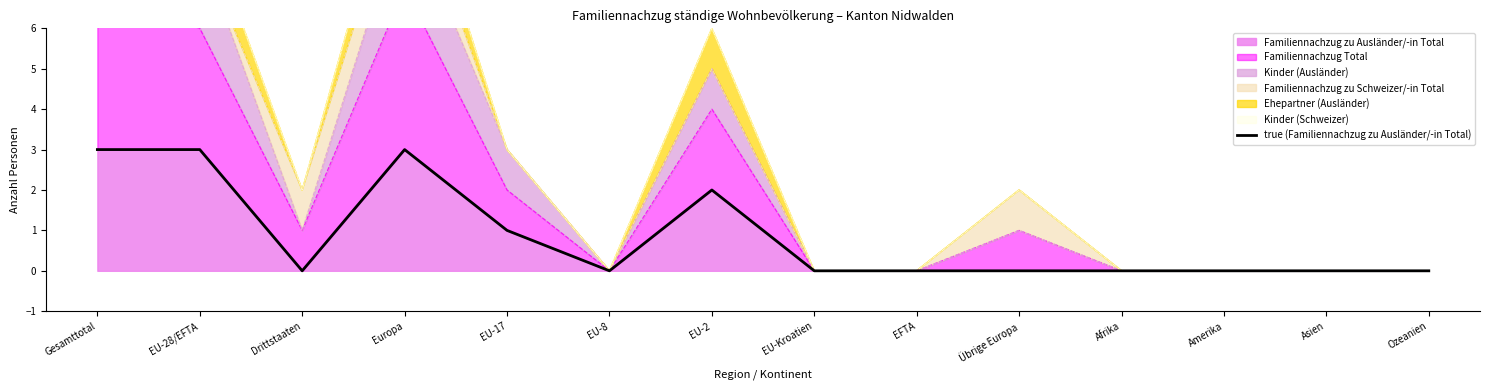

Where is the first local maximum?

Europa